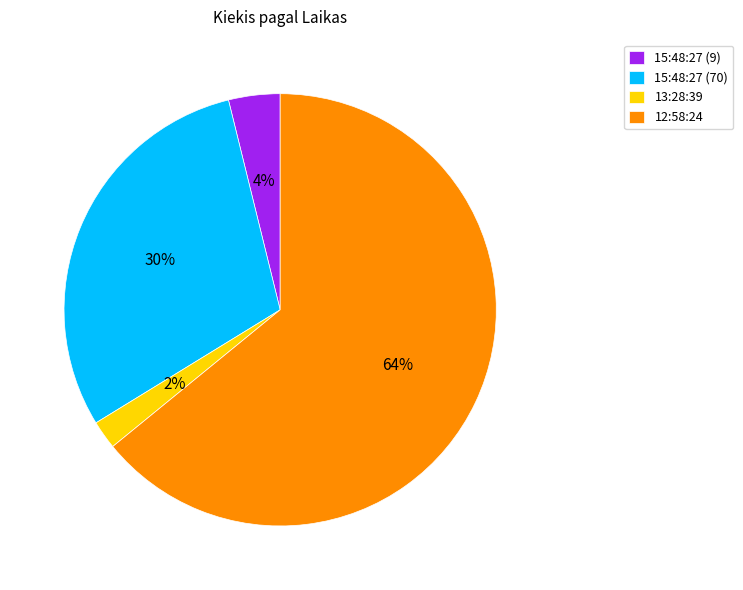

Count the number of slices in the pie.

4